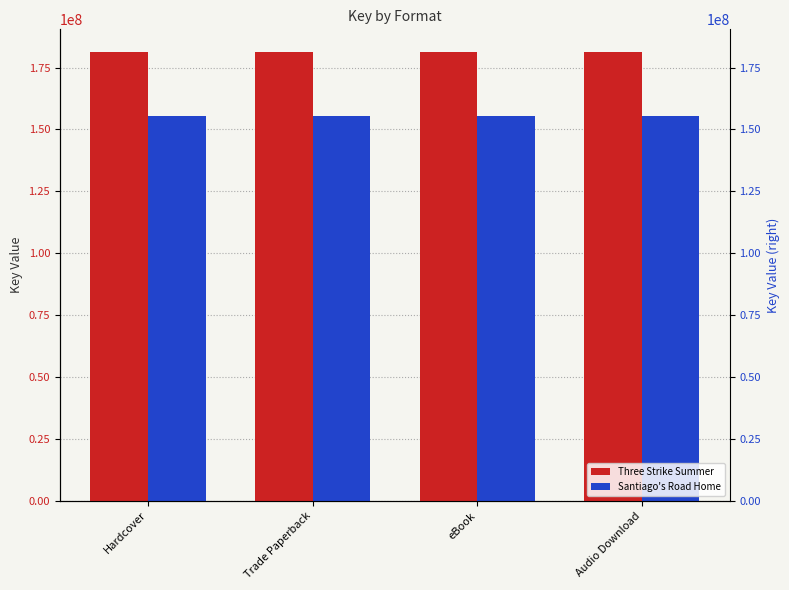

Rank the categories by Three Strike Summer value from lowest to highest.

Hardcover, Trade Paperback, eBook, Audio Download